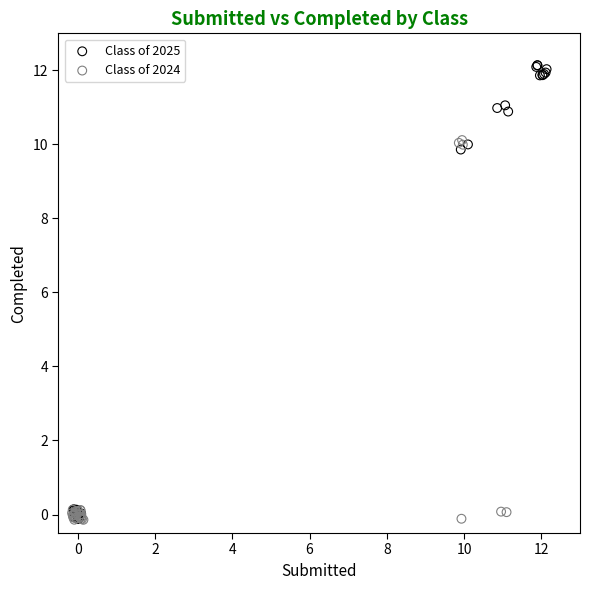

Which series has the largest Y range (max minus min)?

Class of 2025